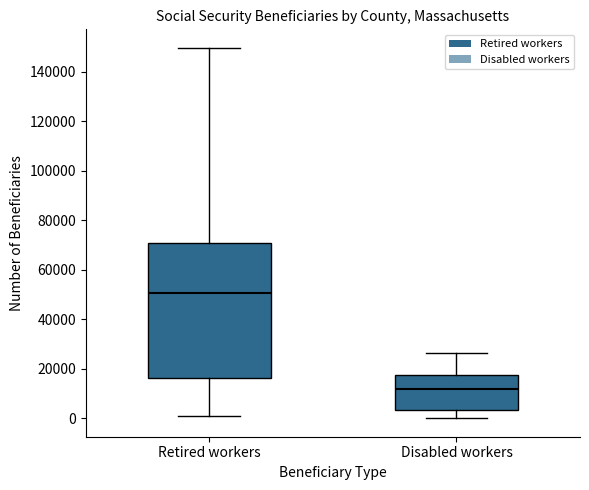

Reading left to right, transcribe this box plot: for each box, give where its median line is, the range the box spans, and where its two whiskers end, as read against the y-axis. The values are not printed on the chart, so give them approximately, as read against the axis.

Retired workers: median 50000, box 16000 to 70000, whiskers 0 to 150000
Disabled workers: median 12000, box 4000 to 18000, whiskers 0 to 26000